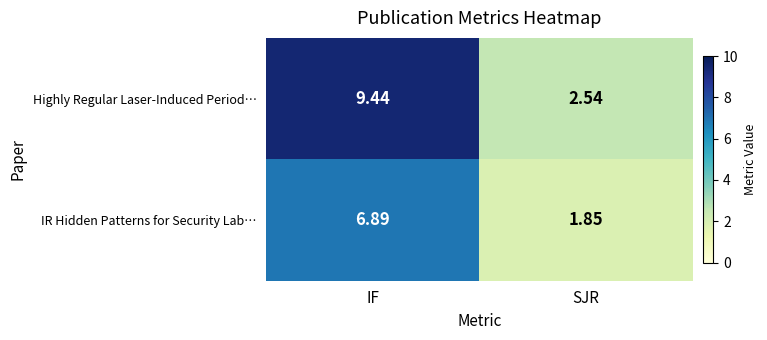

At IF, list the series in order from largest to smallest.

Highly Regular Laser-Induced Period…, IR Hidden Patterns for Security Lab…